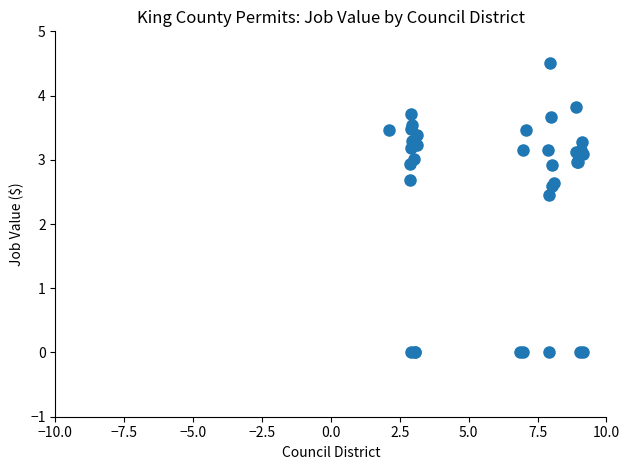

What Y value in the scatter plot is closest to 2?

2.4